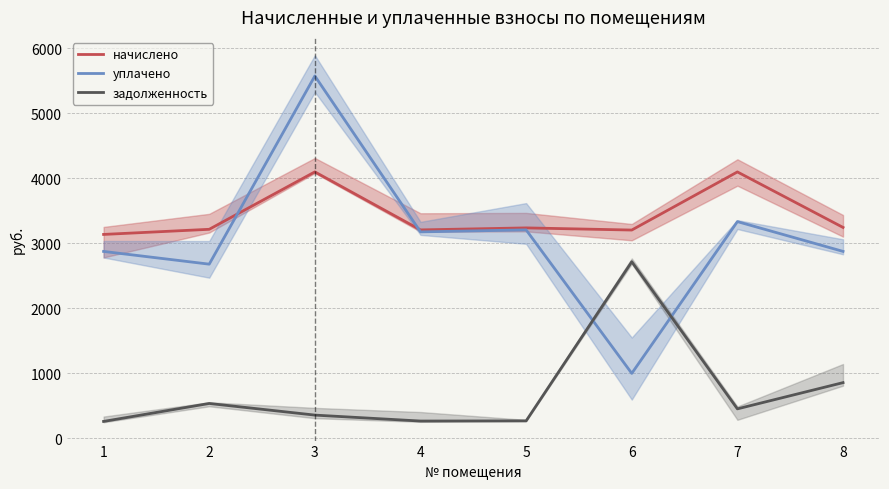

What is the minimum value shown in the chart?

261.3